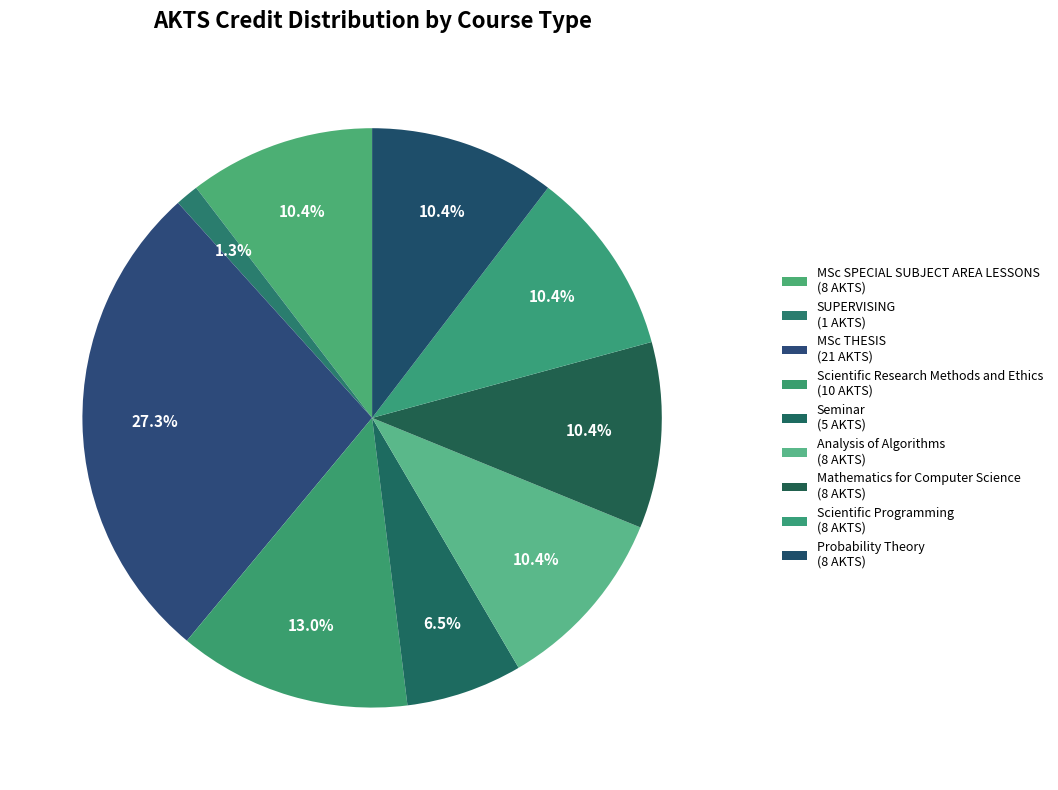

To the nearest percent, what is the combined percentage of SUPERVISING and Scientific Programming?

12%